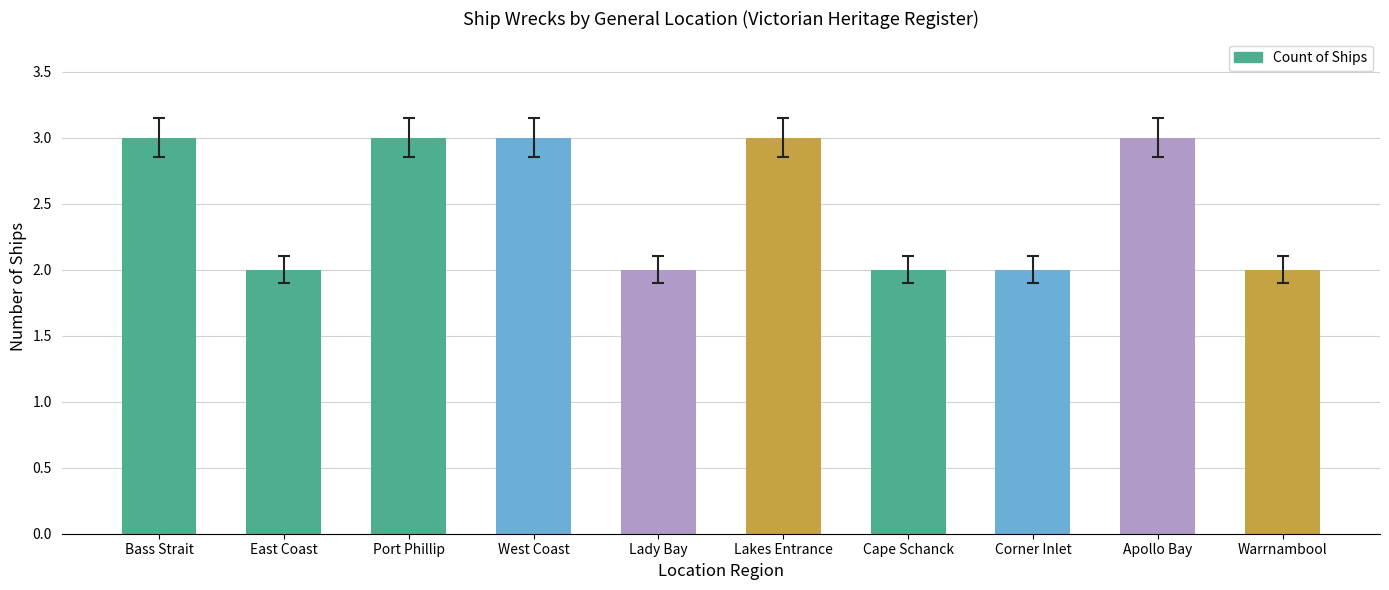

The chart shows a value of 3 at Port Phillip. True or false?

True